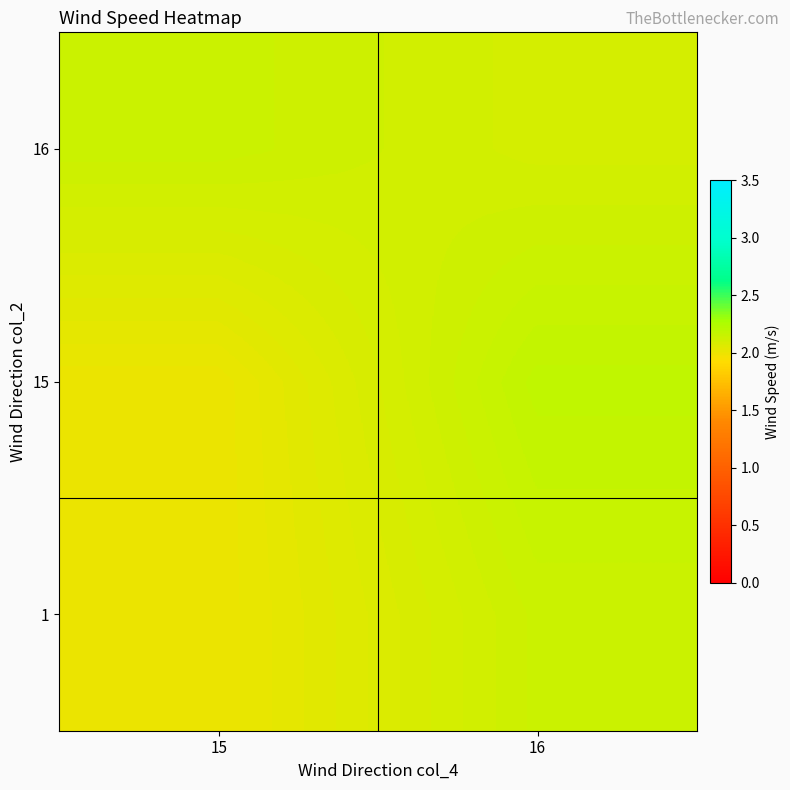

Reading left to right, what are all the values shown in this chart?

1: 15=2.0	16=2.1
15: 15=2.0	16=2.2
16: 15=2.1	16=2.1